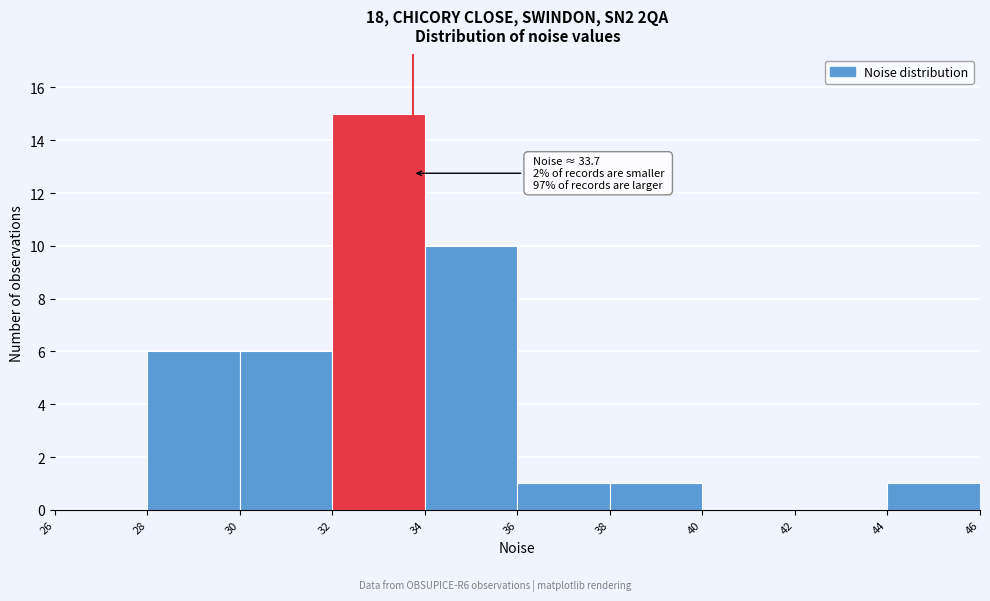

Which range on the x-axis has the tallest bar?

32 to 34